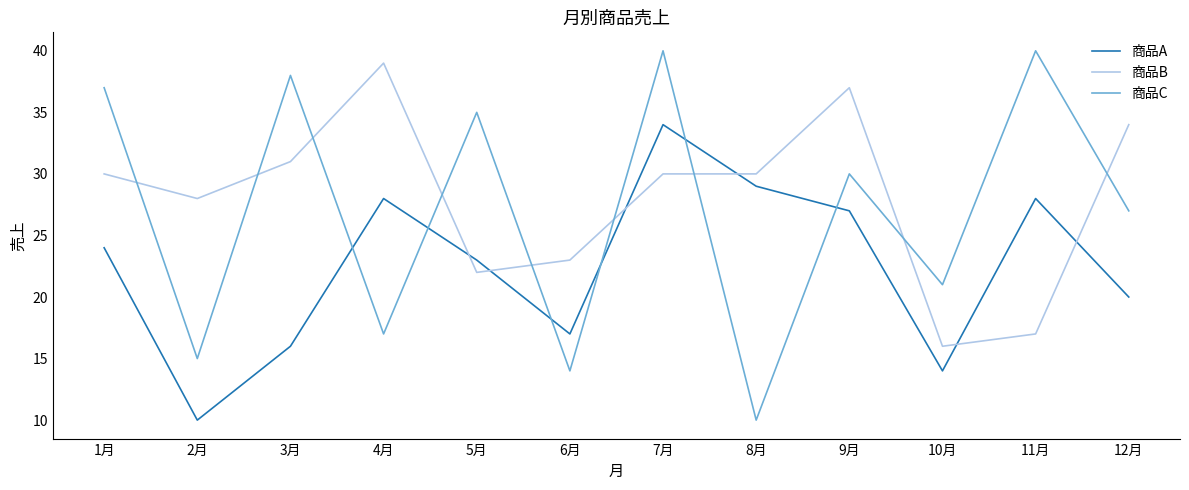

True or false: 商品C has a value of 42 at 12月.

False